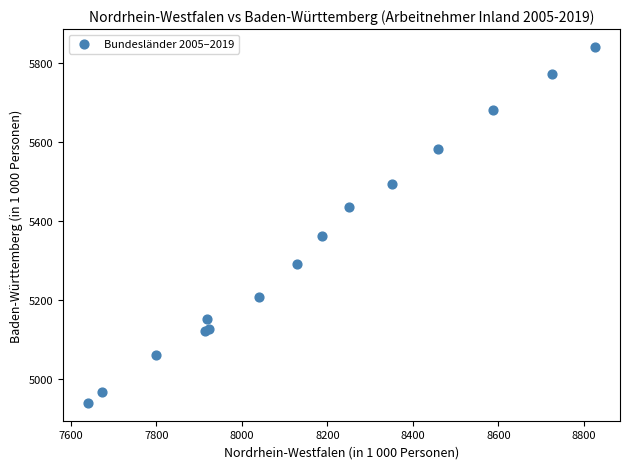

What Y value in the scatter plot is closest to 5389?

5360.6